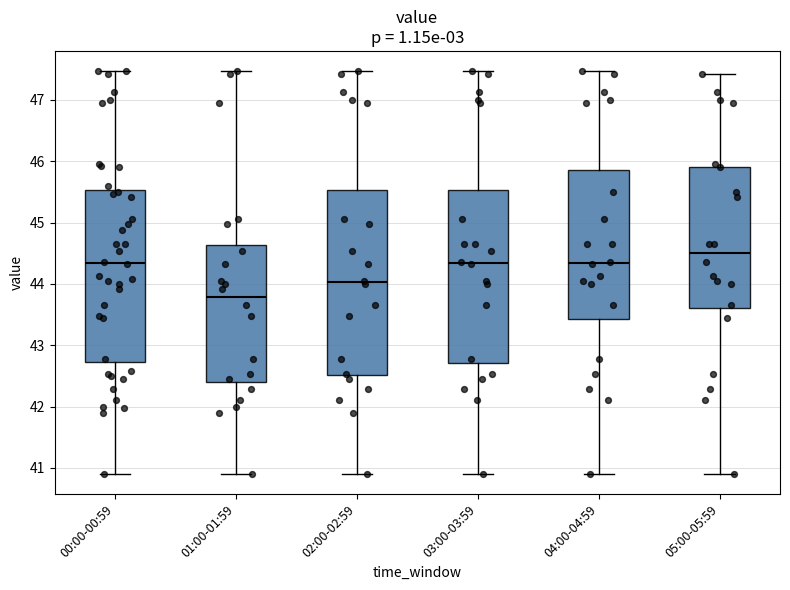

Which box has the highest median line?

05:00-05:59